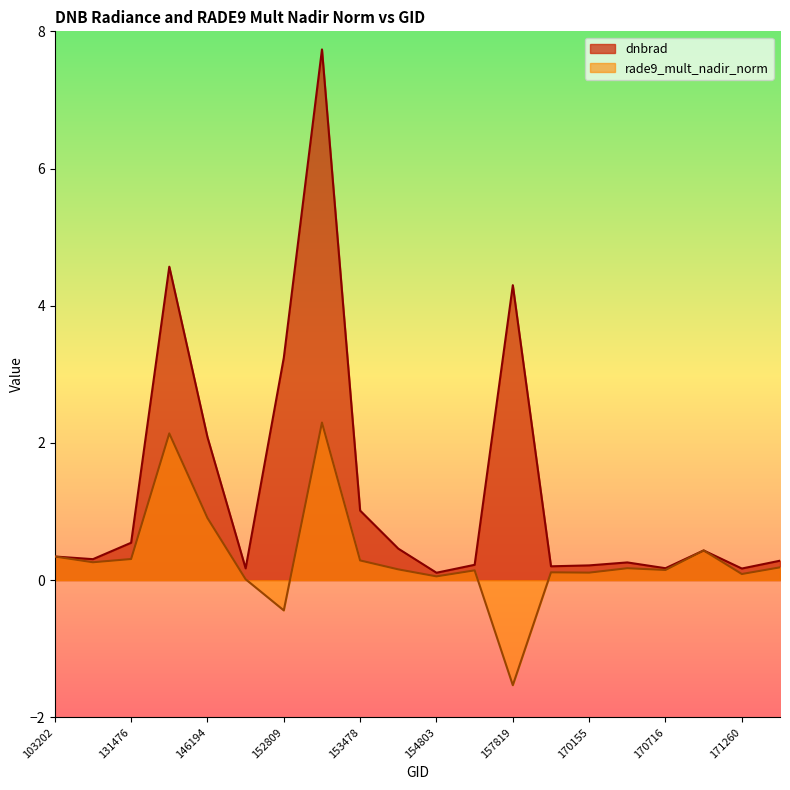

True or false: dnbrad and rade9_mult_nadir_norm cross at least once.

True